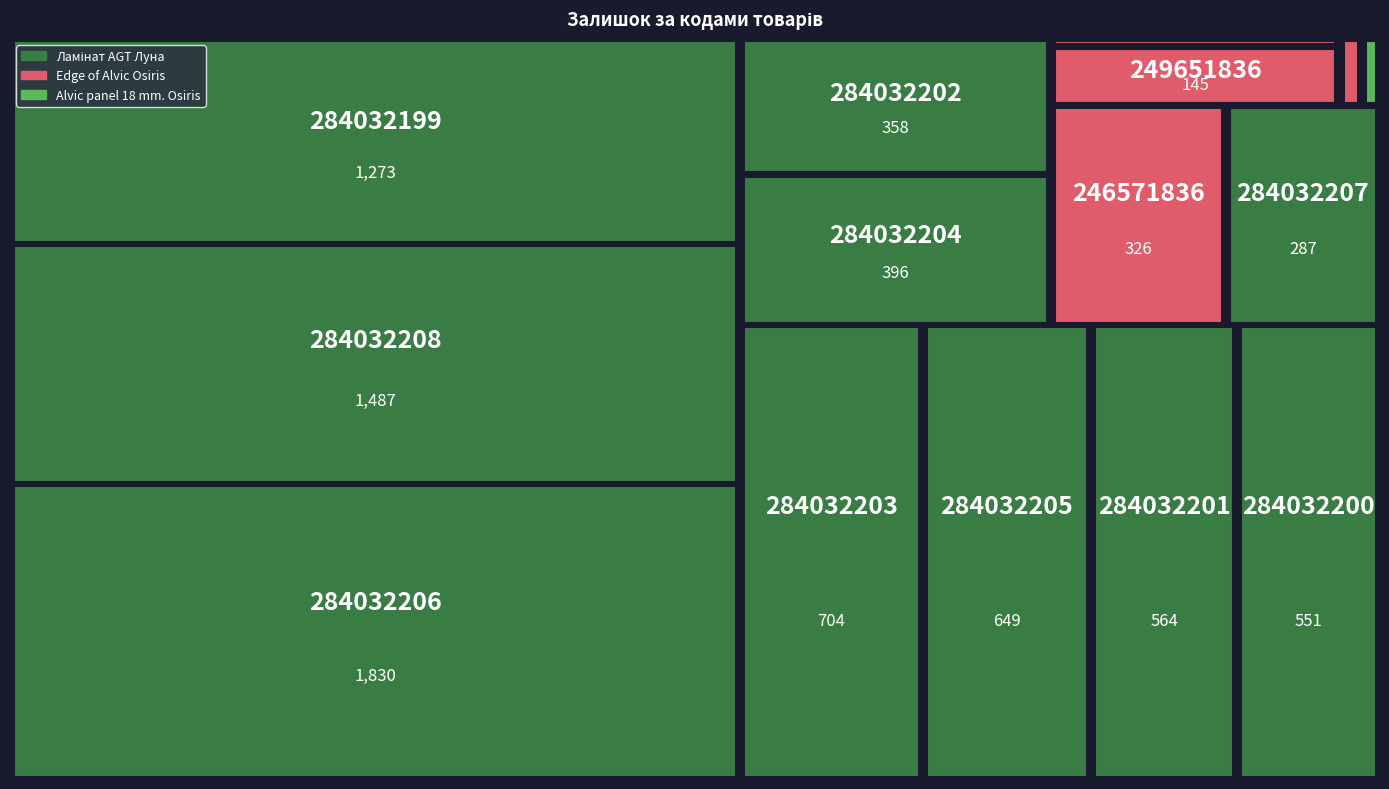

How many data points does each series have?

15